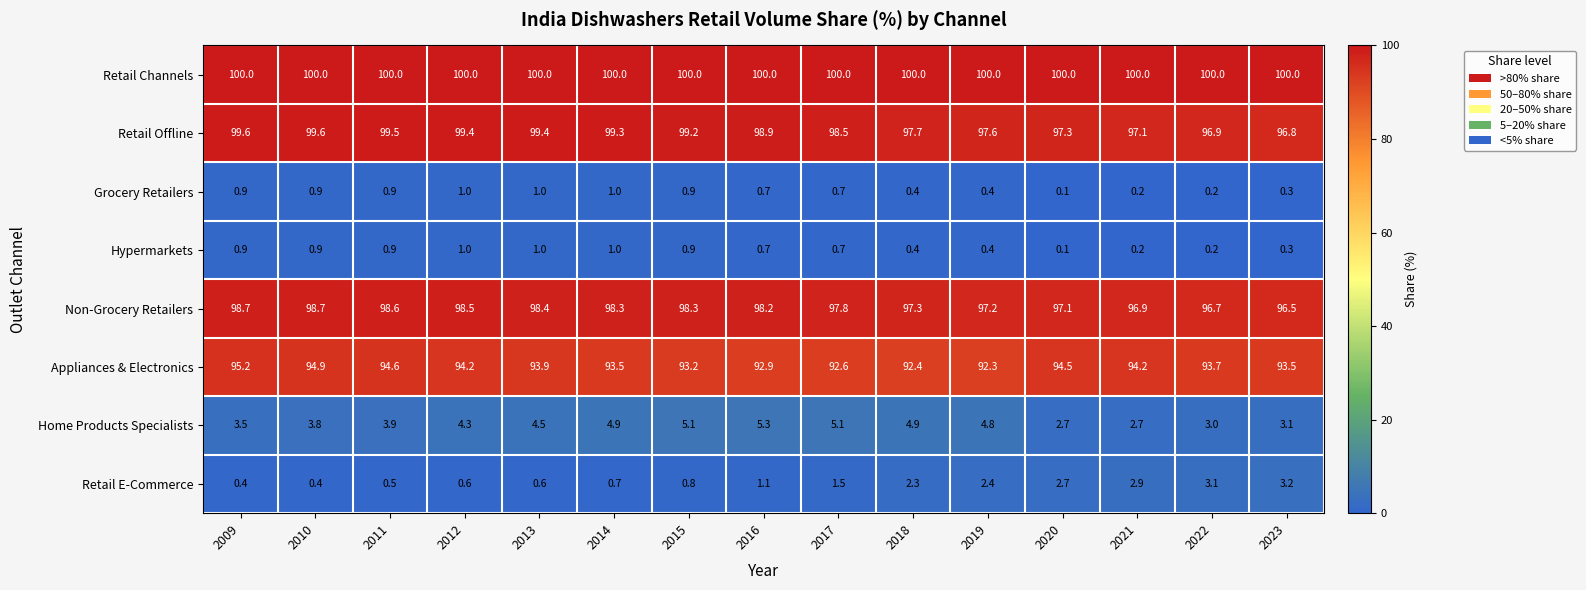

Where does the Retail E-Commerce series first go above 1?

2016